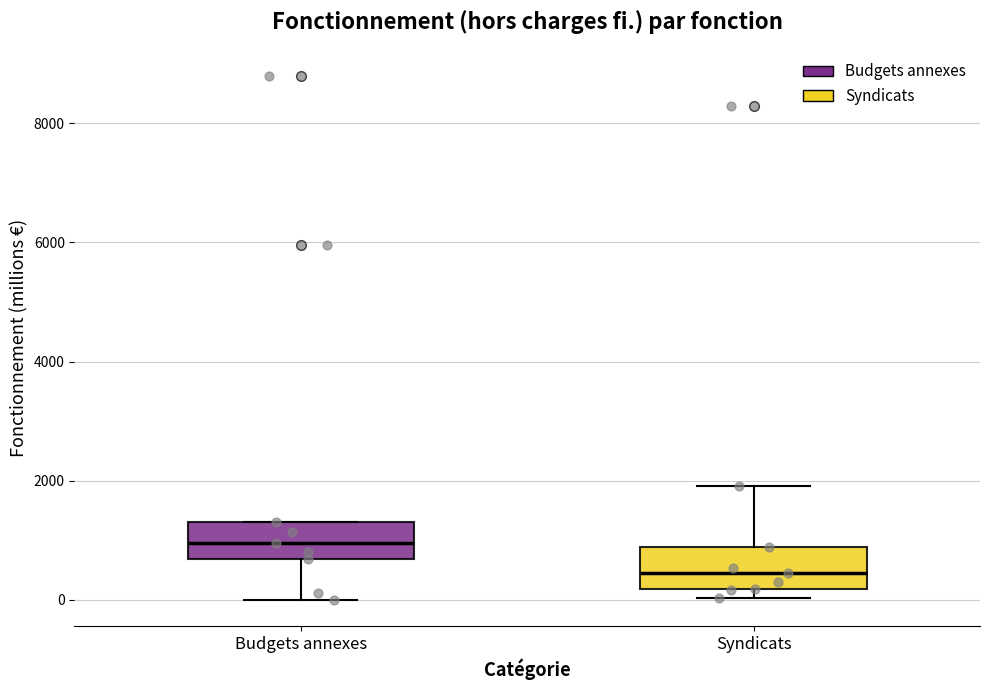

Reading left to right, read every box against the y-axis: the position of its median line, the range the box covers, and the ends of its whiskers. The values are not printed on the chart, so give them approximately, as read against the axis.

Budgets annexes: median 1000, box 600 to 1400, whiskers 0 to 1400
Syndicats: median 400, box 200 to 800, whiskers 0 to 2000